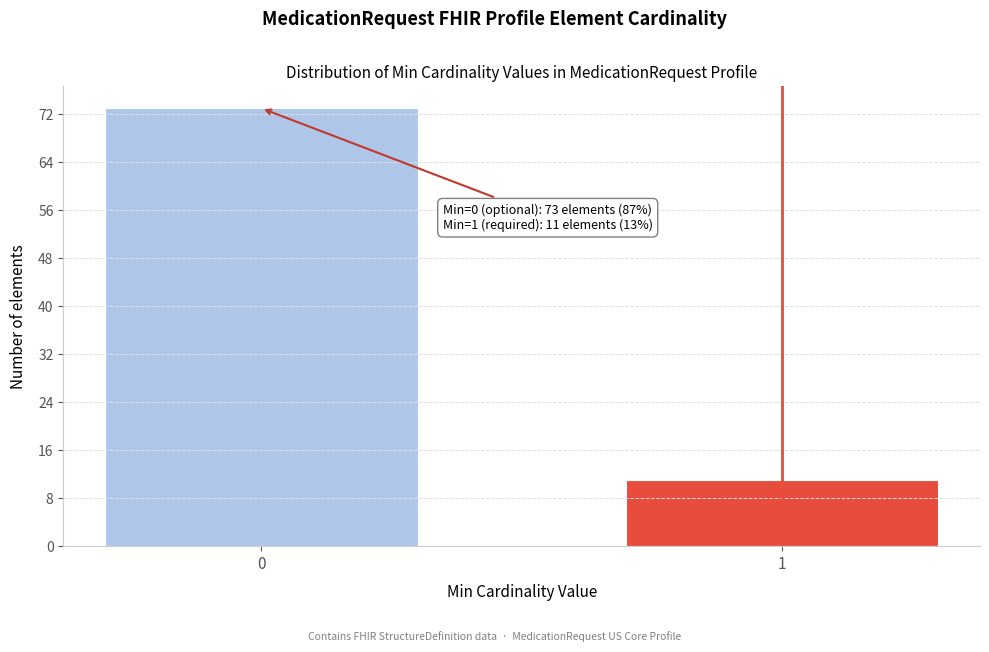

Reading left to right, list all the values displayed in this chart.

0=73	1=11